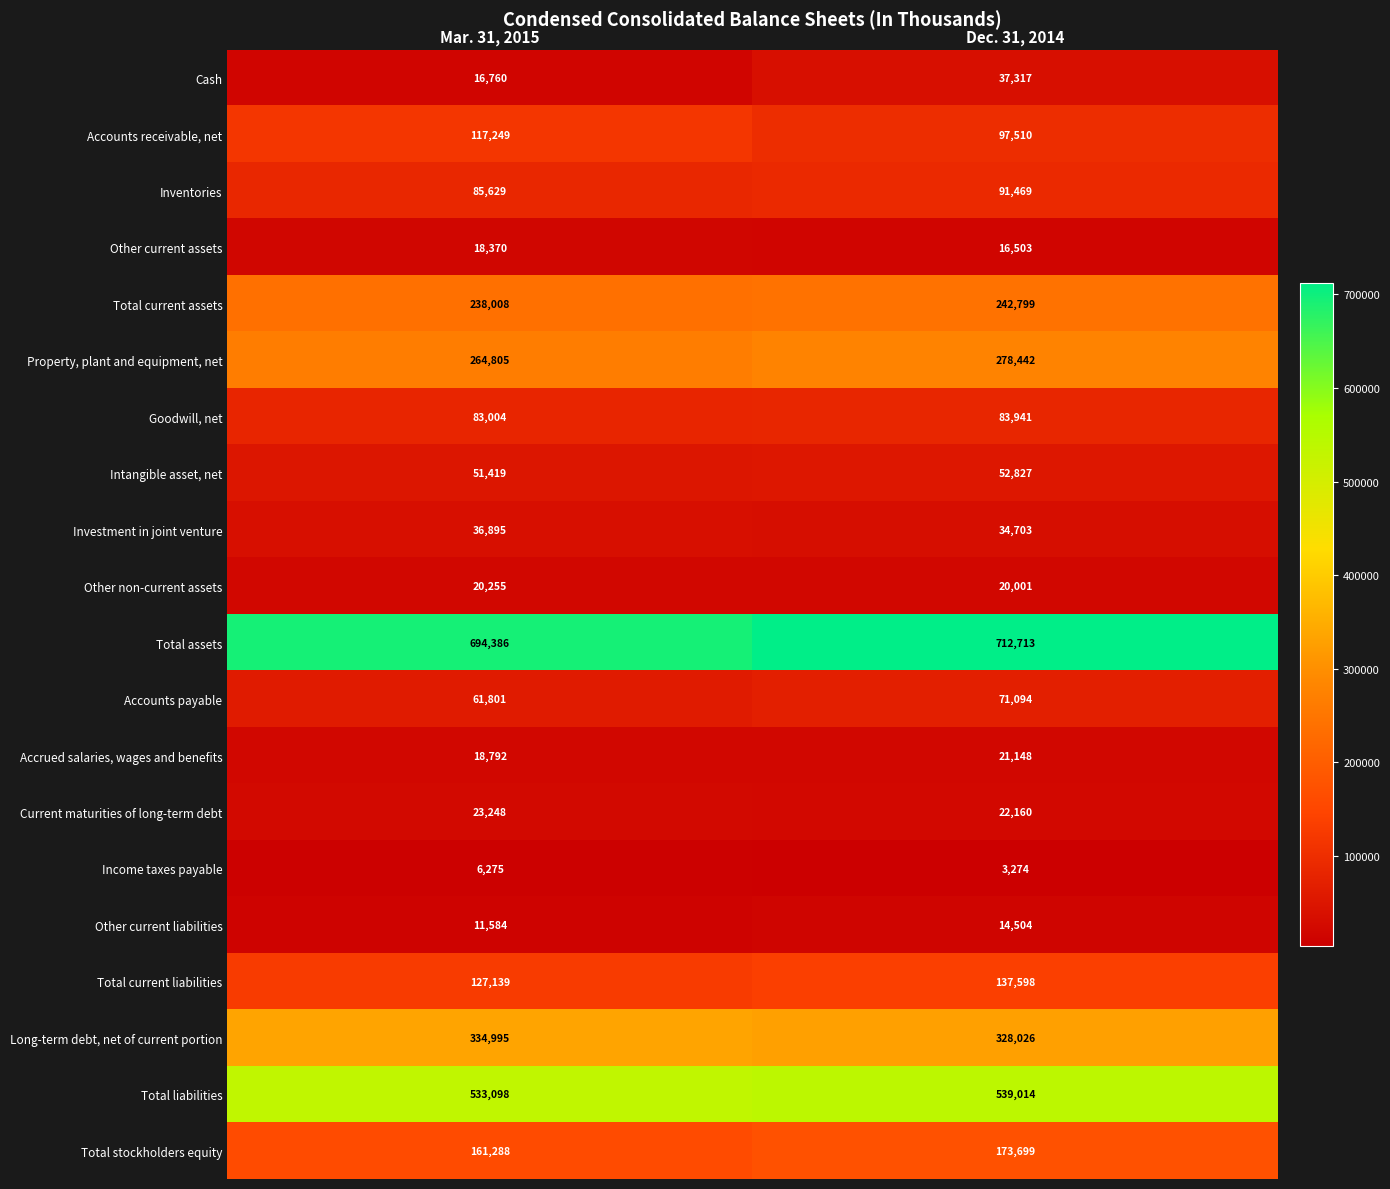

True or false: Total stockholders equity has a value of 293482 at Dec. 31, 2014.

False